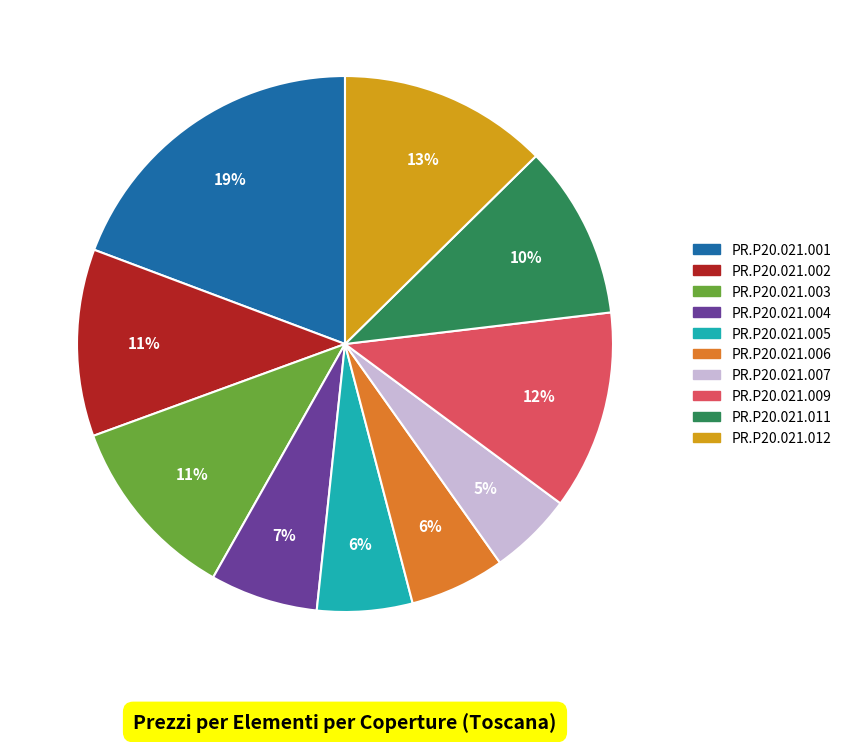

How many slices are in this pie chart?

10